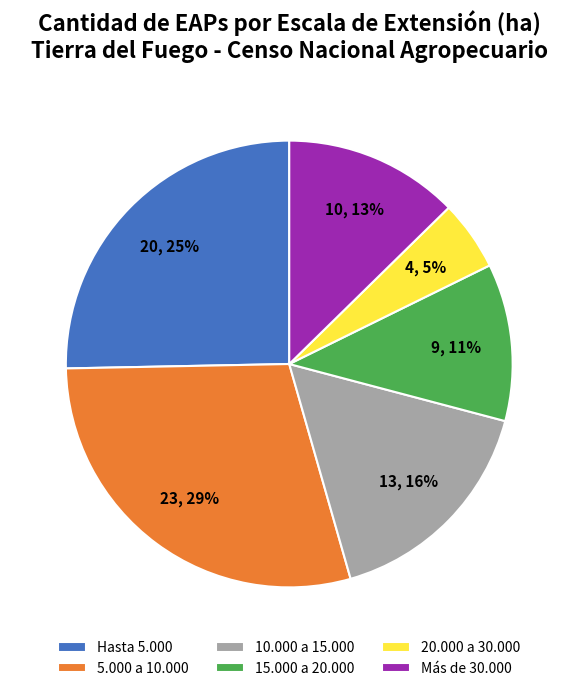

What is the largest slice in the pie chart?

5.000 a 10.000